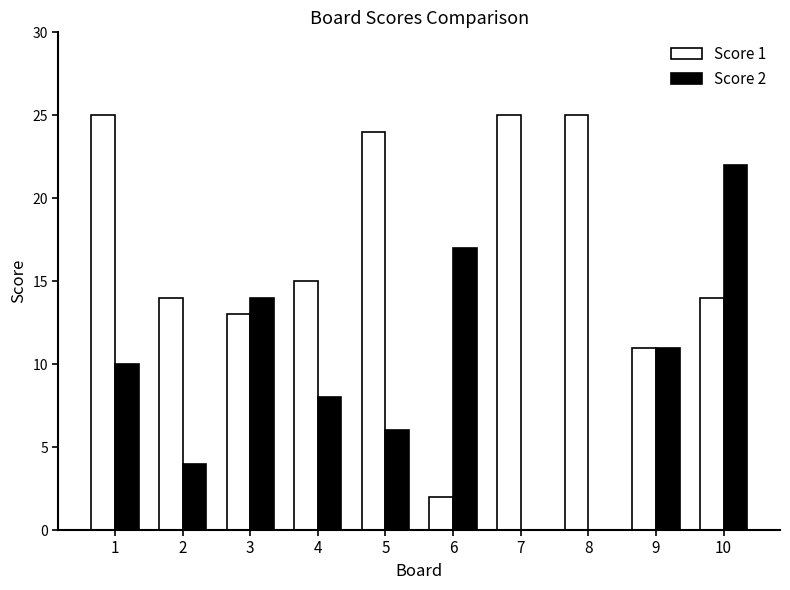

What are all the series names shown in the legend?

Score 1, Score 2